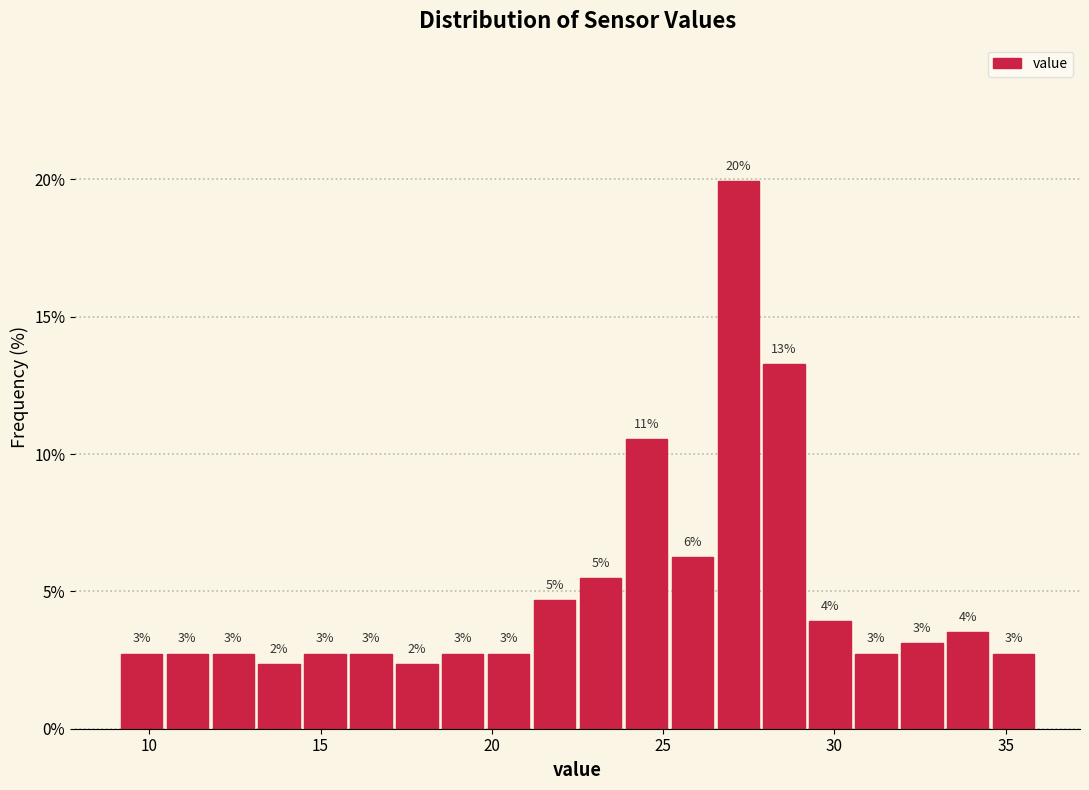

Around what value on the x-axis is the tallest bar? Give the approximate position of its centre, as read against the axis.

27.0